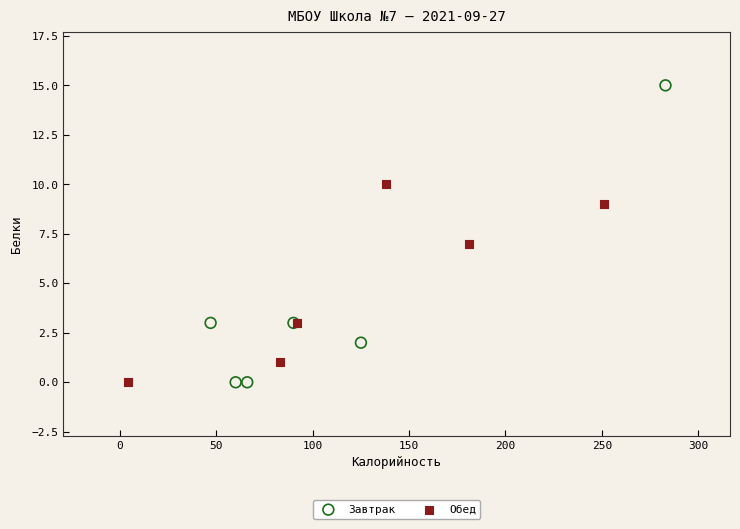

Which series has the widest spread of Y values?

Завтрак